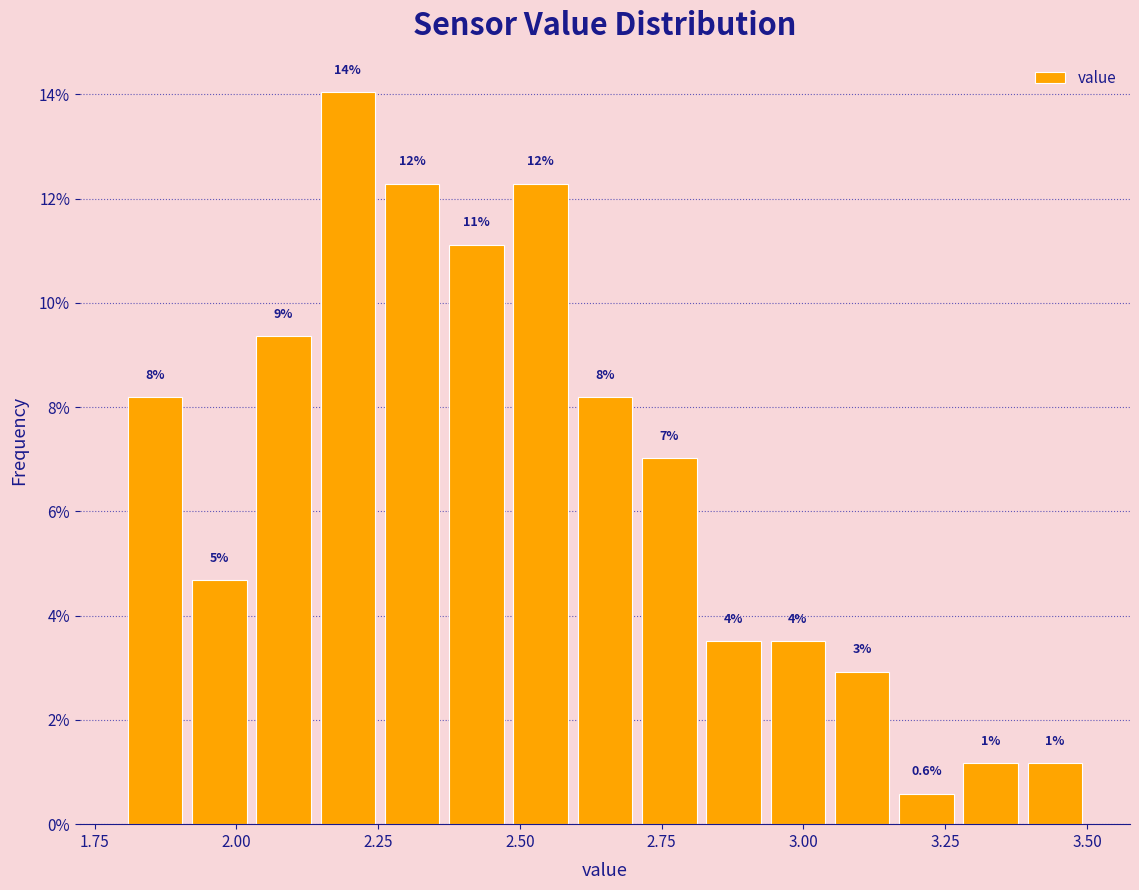

Read against the x-axis, roughly where is the centre of the tallest bar?

2.20